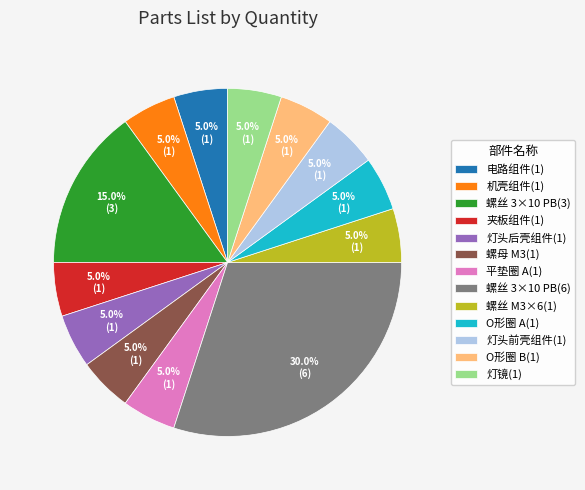

To the nearest percent, what is the average slice percentage?

8%